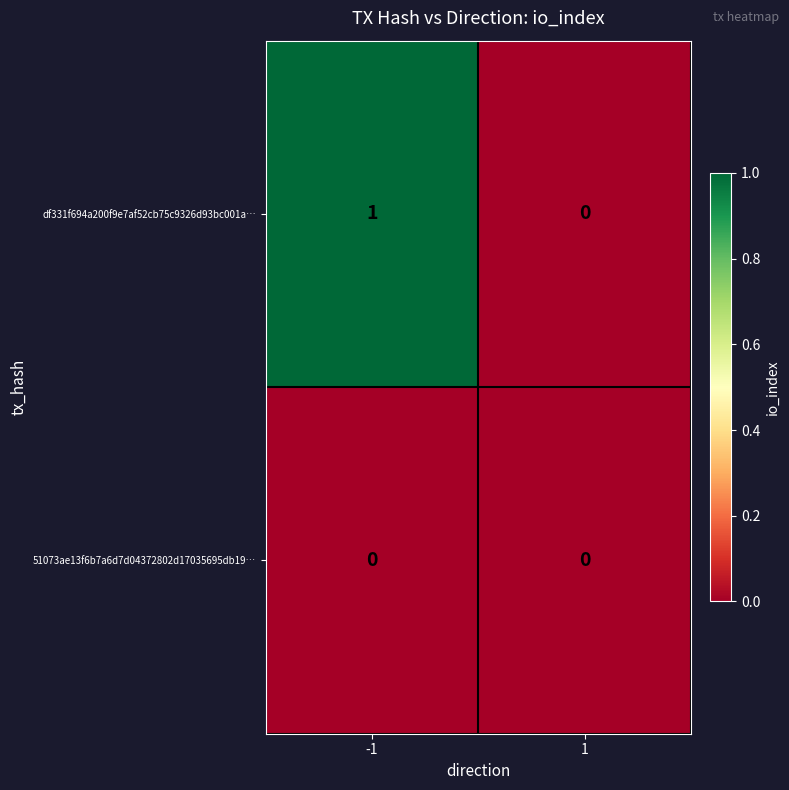

Reading left to right, list all the values displayed in this chart.

df331f694a200f9e7af52cb75c9326d93bc001a…: -1=1	1=0
51073ae13f6b7a6d7d04372802d17035695db19…: -1=0	1=0